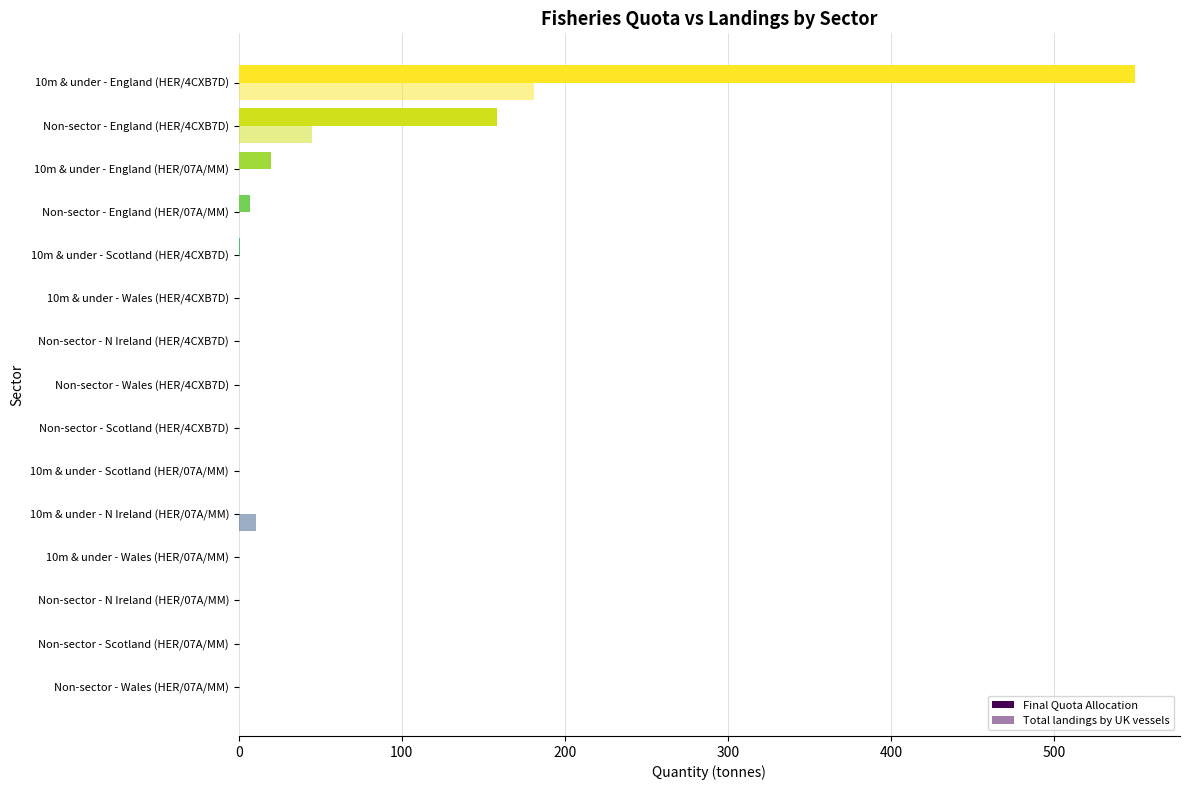

How many distinct data groups are displayed?

2